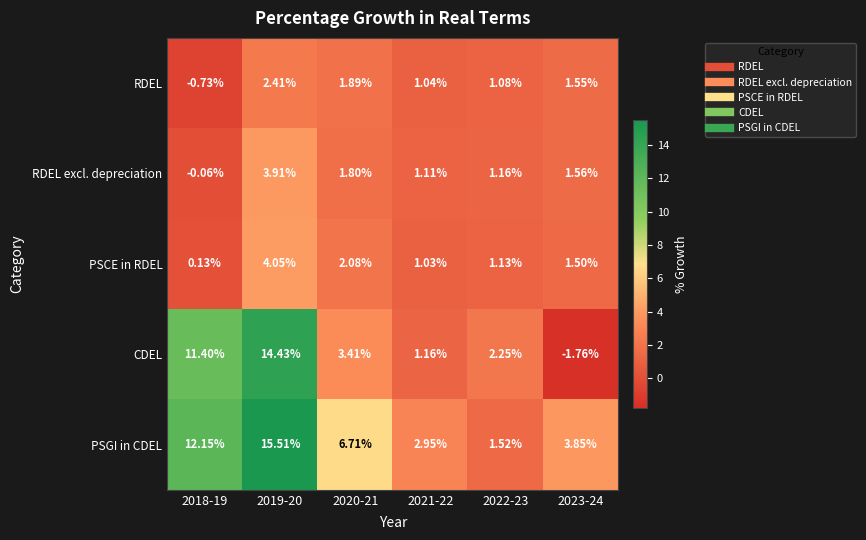

At how many categories does at least one series exceed 5?

3